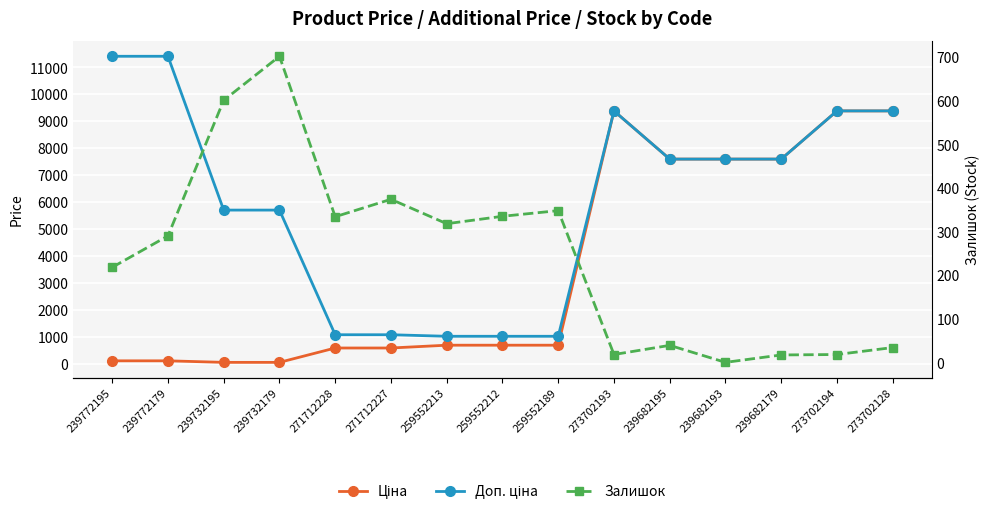

What is the label of the 2nd point from the right?

273702194